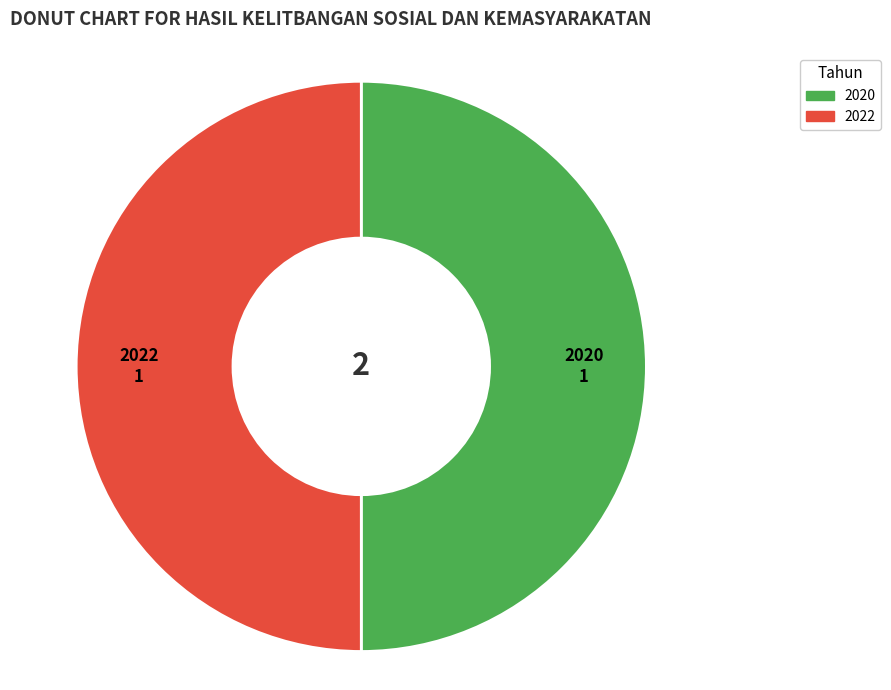

What is the ratio of the value at 2022 to the value at 2020?

1.0